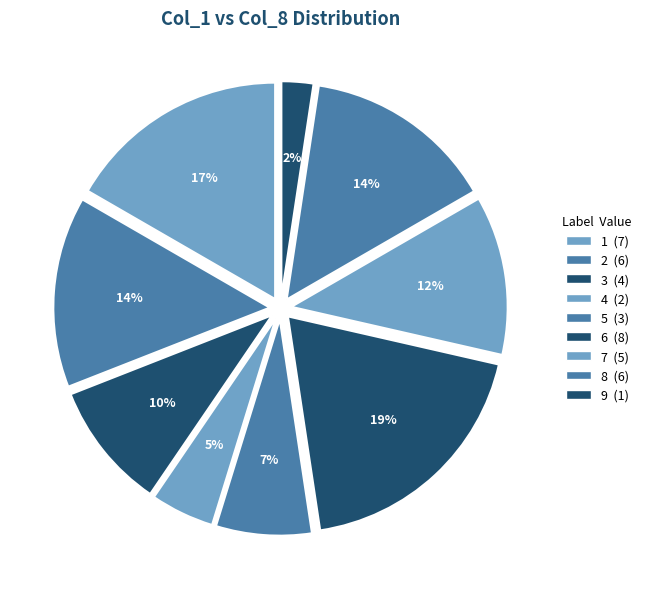

Which slice is the smallest?

1